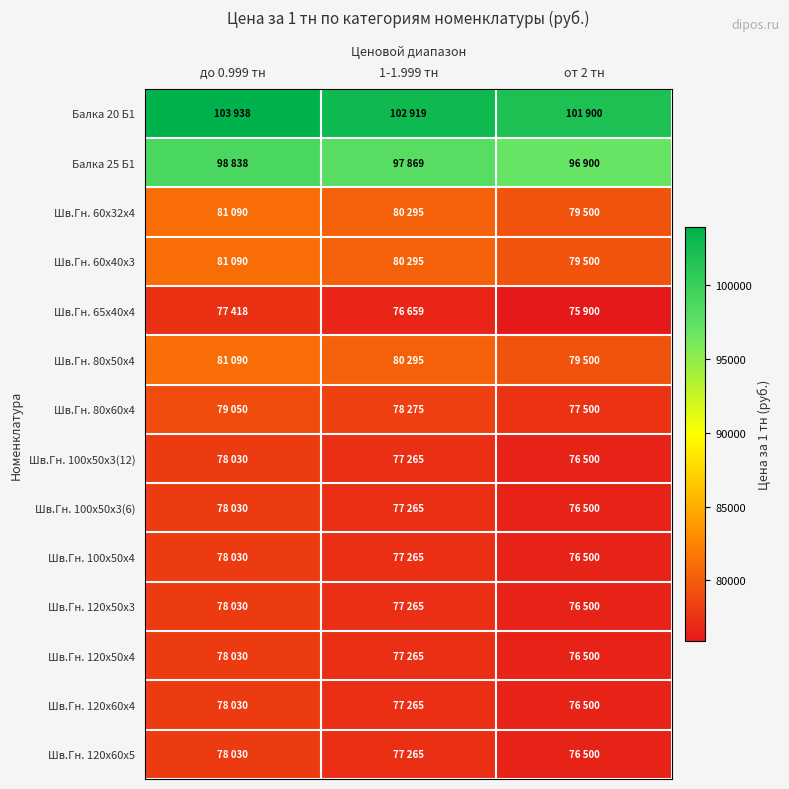

What is the sum of the Шв.Гн. 80х50х4 values at 1-1.999 тн and до 0.999 тн?

161385